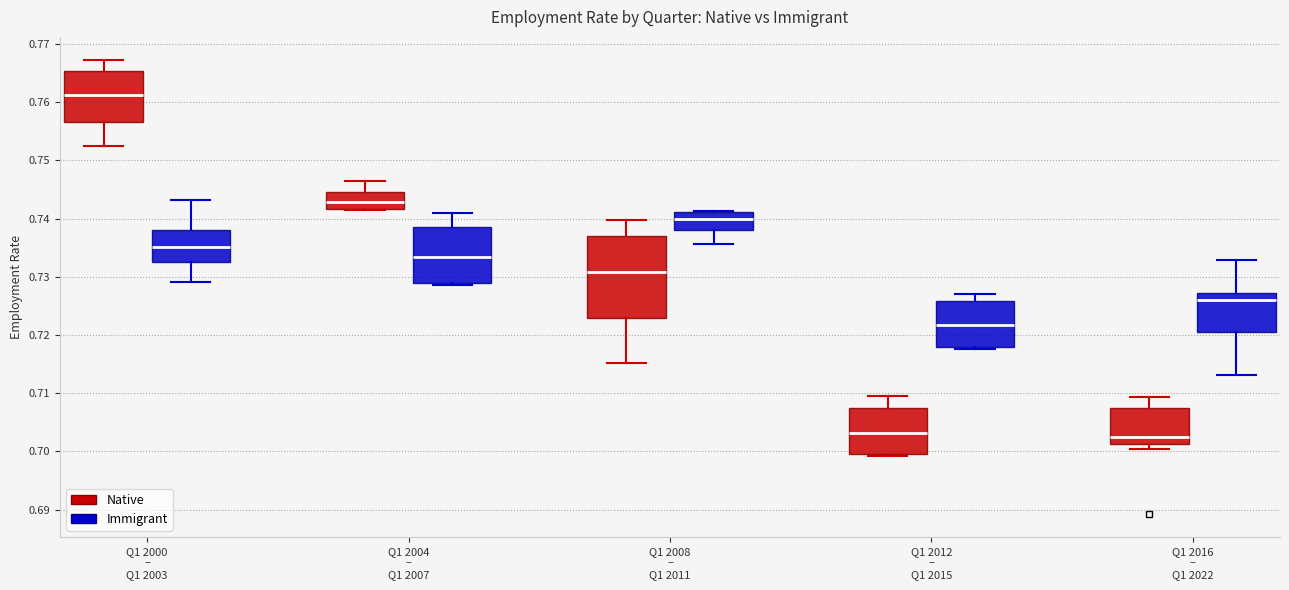

Reading left to right, read every box against the y-axis: the position of its median line, the range the box covers, and the ends of its whiskers. The values are not printed on the chart, so give them approximately, as read against the axis.

Q1 2000 – Q1 2003 (Native): median 0.761, box 0.757 to 0.765, whiskers 0.752 to 0.767
Q1 2000 – Q1 2003 (Immigrant): median 0.735, box 0.733 to 0.738, whiskers 0.729 to 0.743
Q1 2004 – Q1 2007 (Native): median 0.743, box 0.742 to 0.745, whiskers 0.741 to 0.747
Q1 2004 – Q1 2007 (Immigrant): median 0.733, box 0.729 to 0.739, whiskers 0.729 to 0.741
Q1 2008 – Q1 2011 (Native): median 0.731, box 0.723 to 0.737, whiskers 0.715 to 0.740
Q1 2008 – Q1 2011 (Immigrant): median 0.740, box 0.738 to 0.741, whiskers 0.736 to 0.741
Q1 2012 – Q1 2015 (Native): median 0.703, box 0.700 to 0.708, whiskers 0.699 to 0.710
Q1 2012 – Q1 2015 (Immigrant): median 0.722, box 0.718 to 0.726, whiskers 0.718 (just below the box's lower edge) to 0.727
Q1 2016 – Q1 2022 (Native): median 0.703, box 0.701 to 0.707, whiskers 0.700 to 0.709
Q1 2016 – Q1 2022 (Immigrant): median 0.726, box 0.721 to 0.727, whiskers 0.713 to 0.733